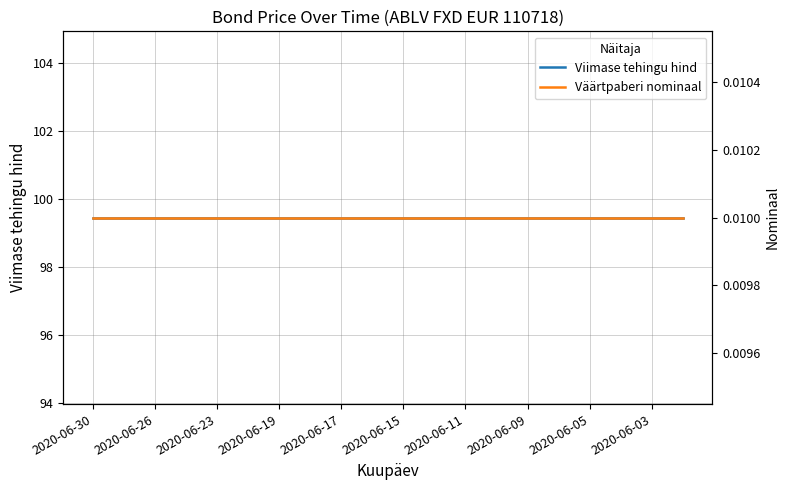

True or false: Väärtpaberi nominaal and Viimase tehingu hind intersect in this chart.

False